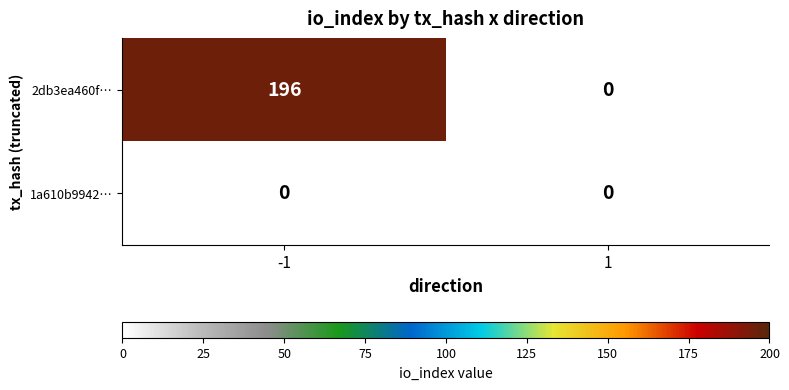

Rank the series by their maximum value, from lowest to highest.

1a610b9942…, 2db3ea460f…